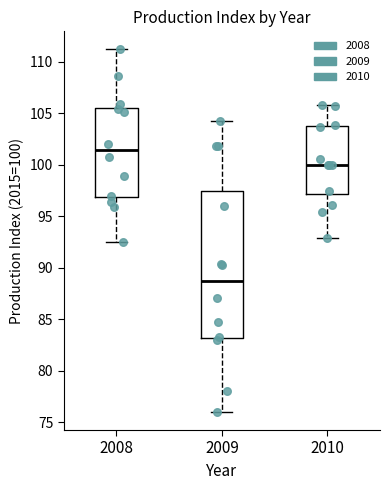

Reading left to right, read every box against the y-axis: the position of its median line, the range the box covers, and the ends of its whiskers. The values are not printed on the chart, so give them approximately, as read against the axis.

2008: median 101.5, box 97.0 to 105.5, whiskers 92.5 to 111.0
2009: median 88.5, box 83.0 to 97.5, whiskers 76.0 to 104.5
2010: median 100.0, box 97.0 to 104.0, whiskers 93.0 to 106.0